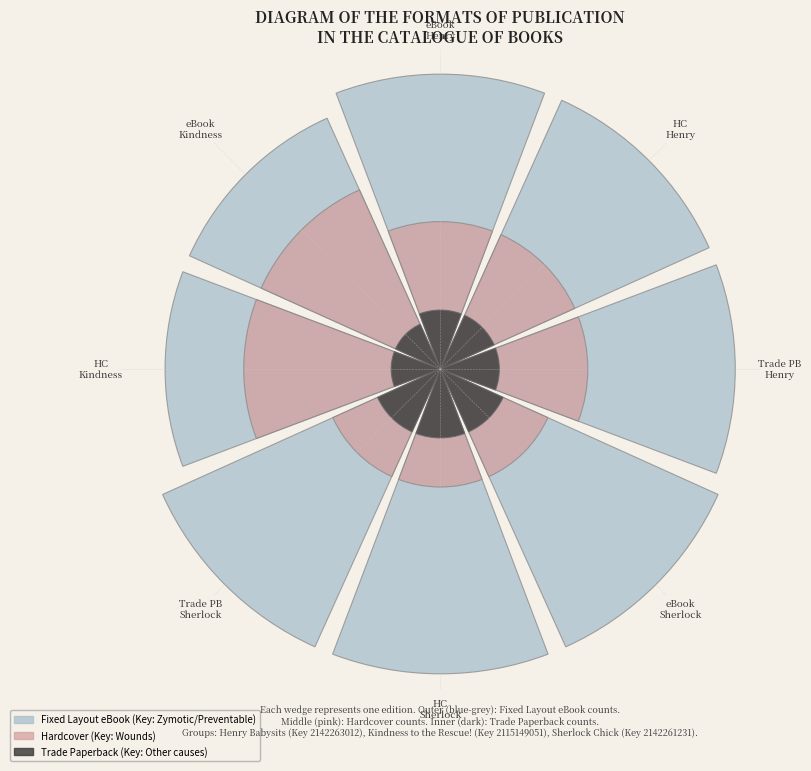

True or false: HC Sherlock accounts for 14% of the total.

True